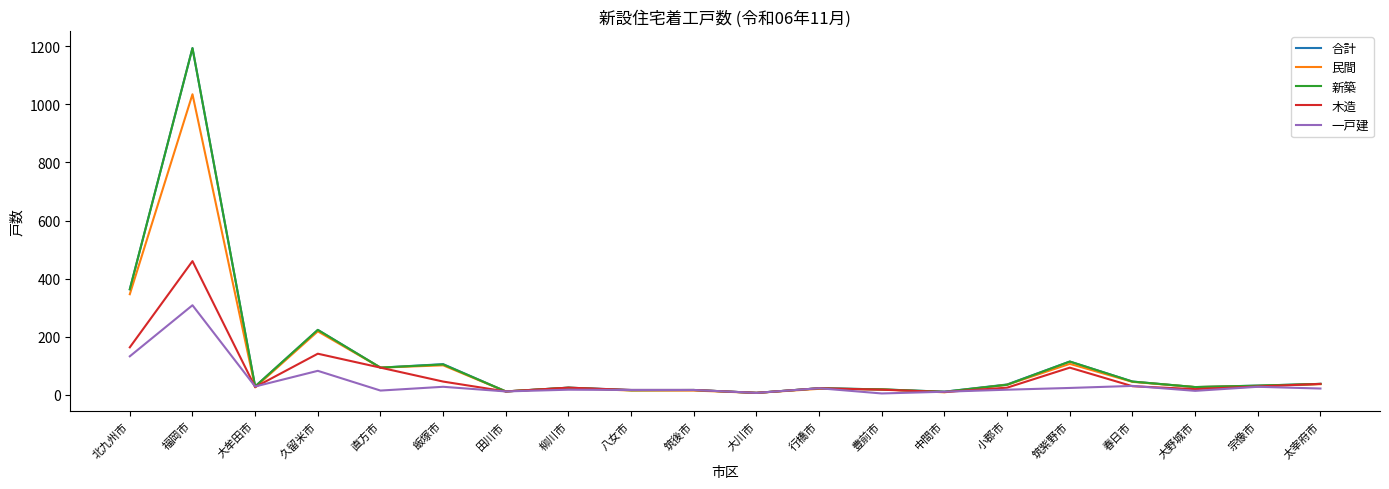

The 一戸建 series shows 16 at 筑後市. True or false?

True